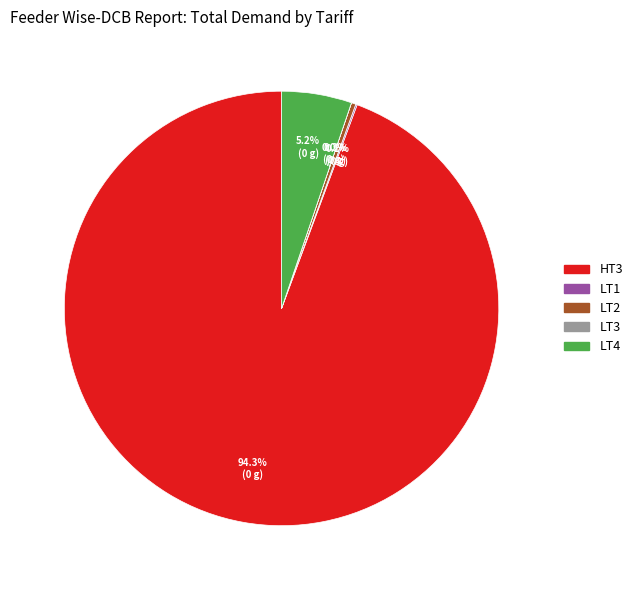

Is there any slice that represents more than half of the pie?

Yes